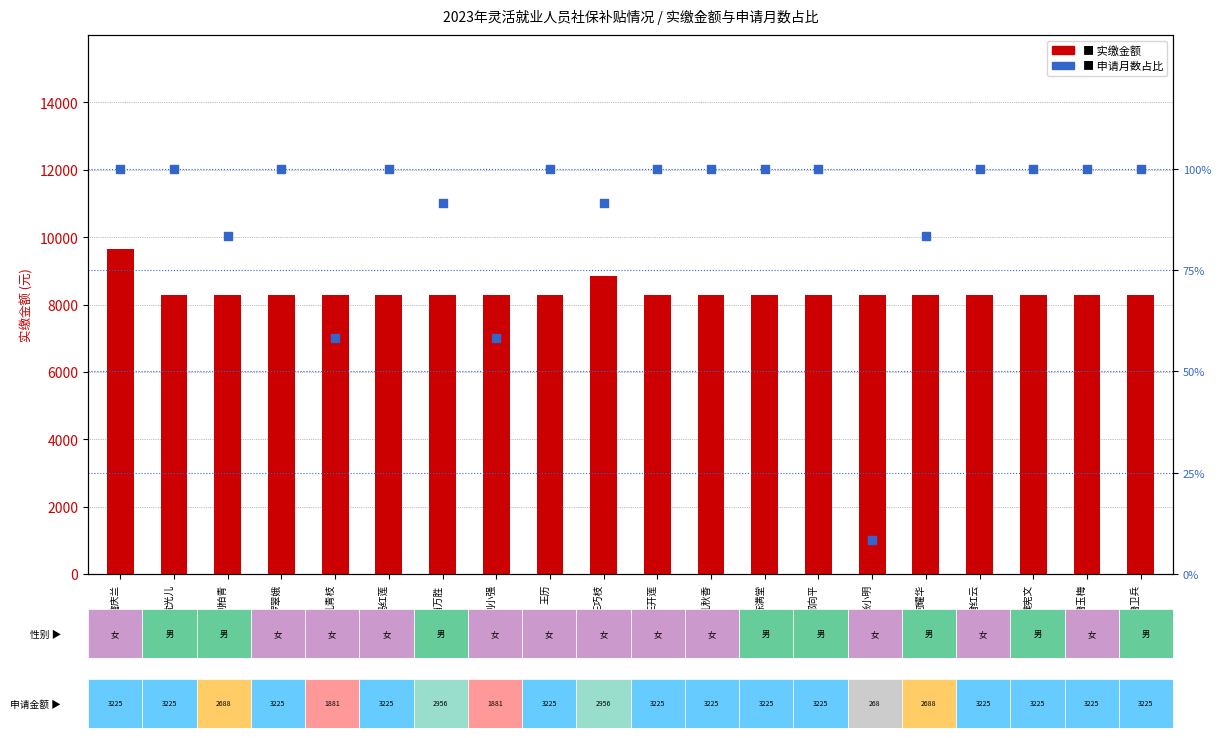

Which series has the largest Y range (max minus min)?

实缴金额